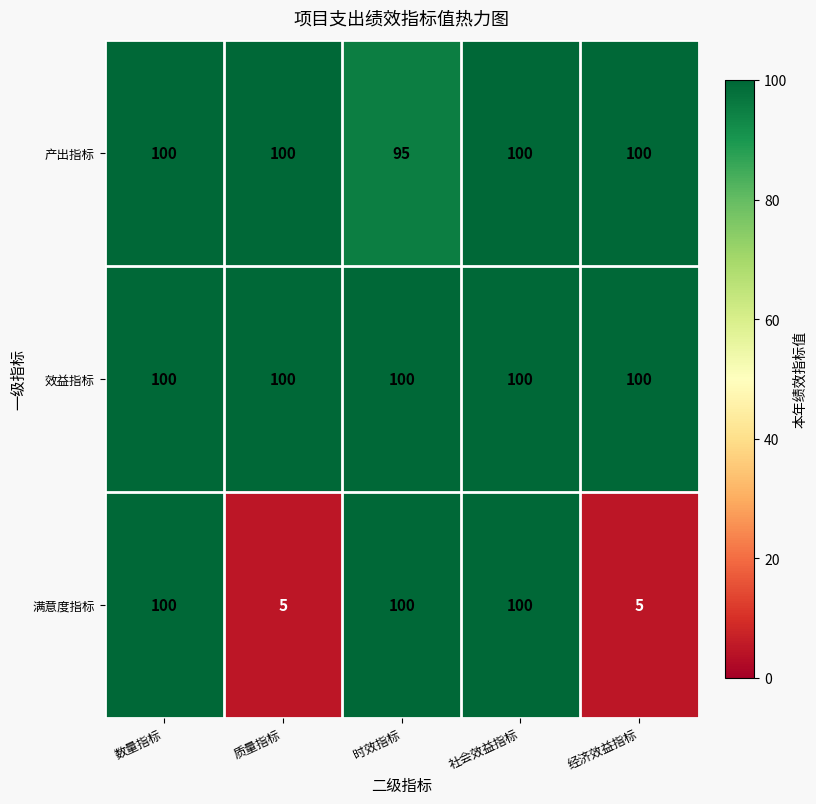

Is it true that 产出指标 equals 95 at 时效指标?

True